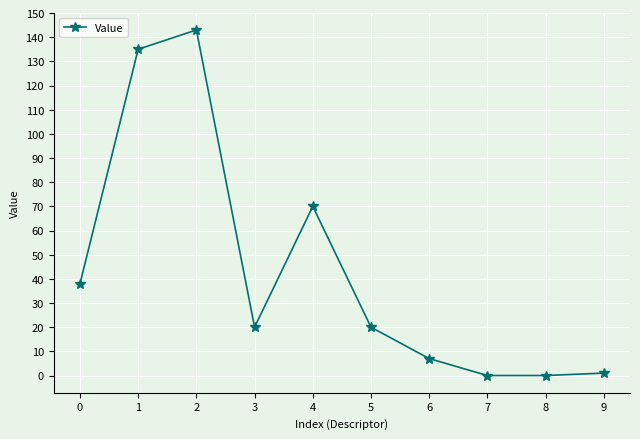

True or false: the data has more than 1 interior local peaks.

True